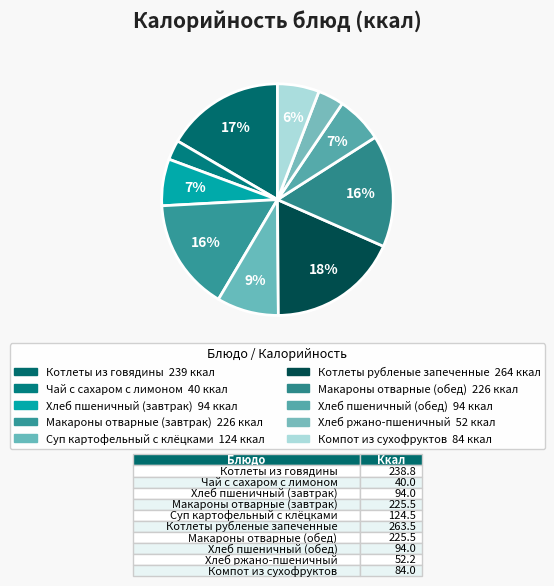

Count the number of slices in the pie.

10